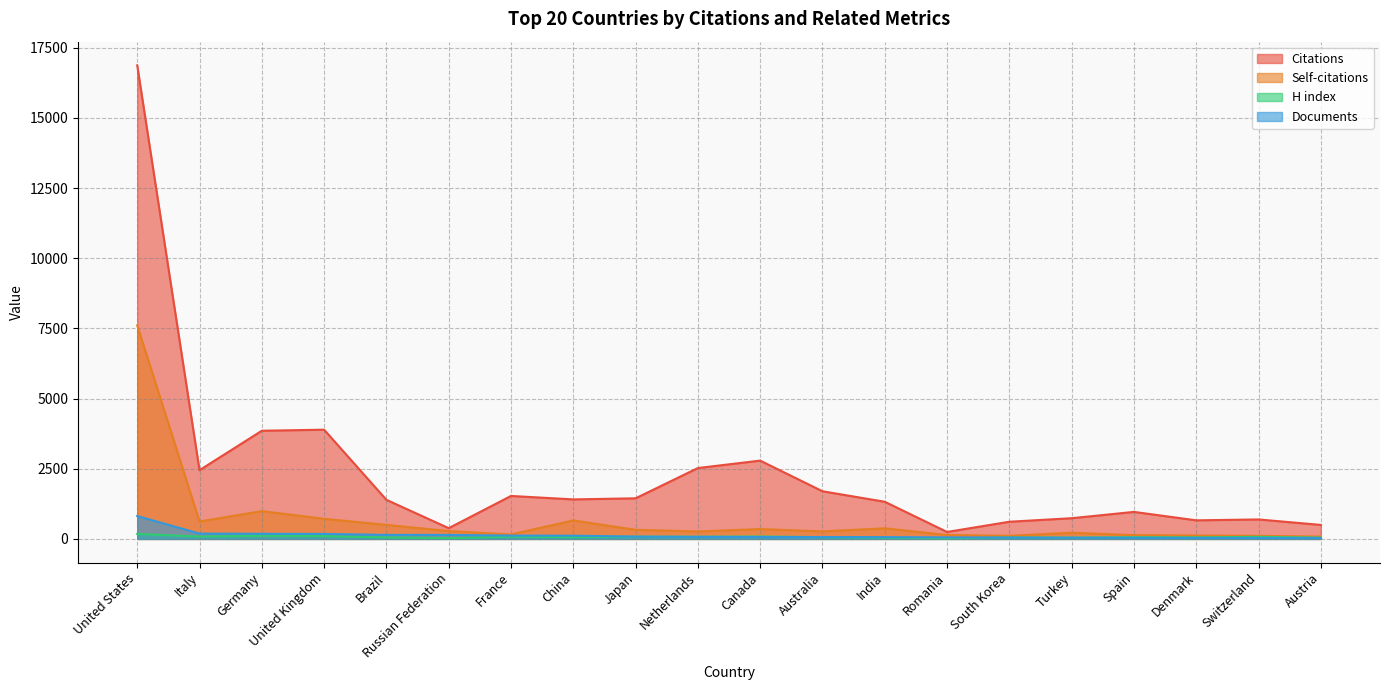

What is the sum of all Citations values?

45982